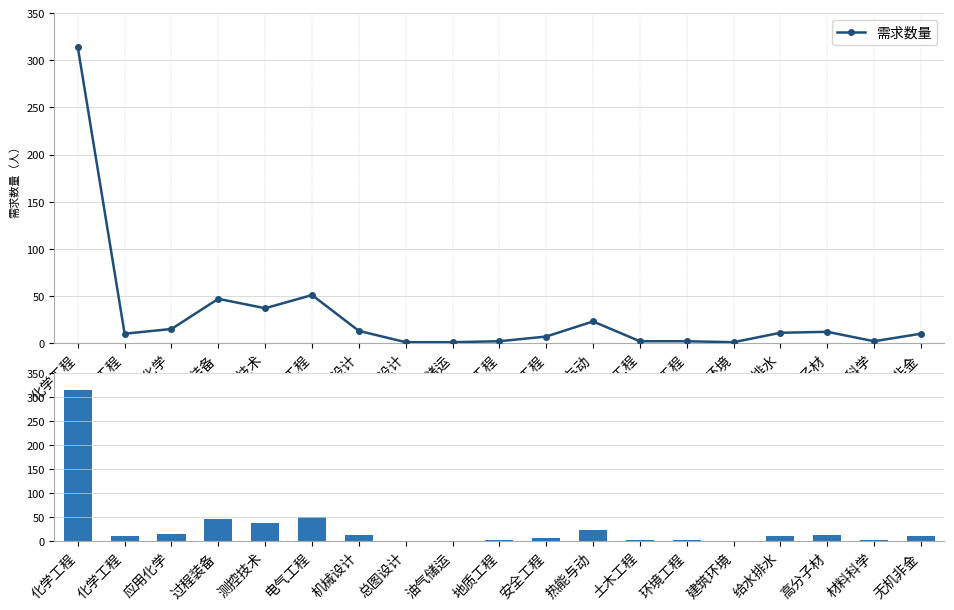

Reading left to right, transcribe all the data shown in this chart.

314	10	15	47	37	51	13	1	1	2	7	23	2	2	1	11	12	2	10